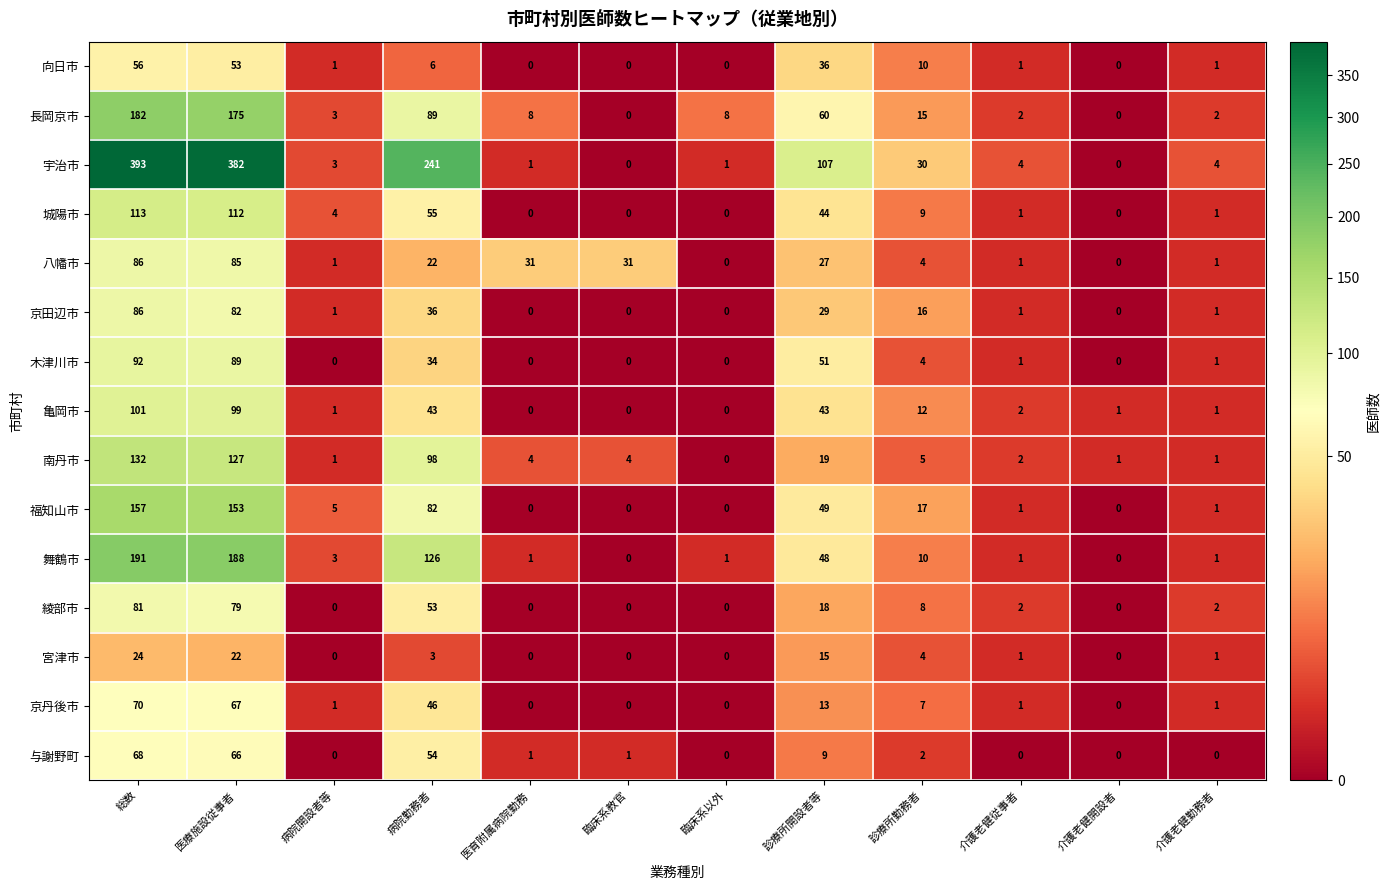

The 舞鶴市 series shows 1 at 介護老健勤務者. True or false?

True